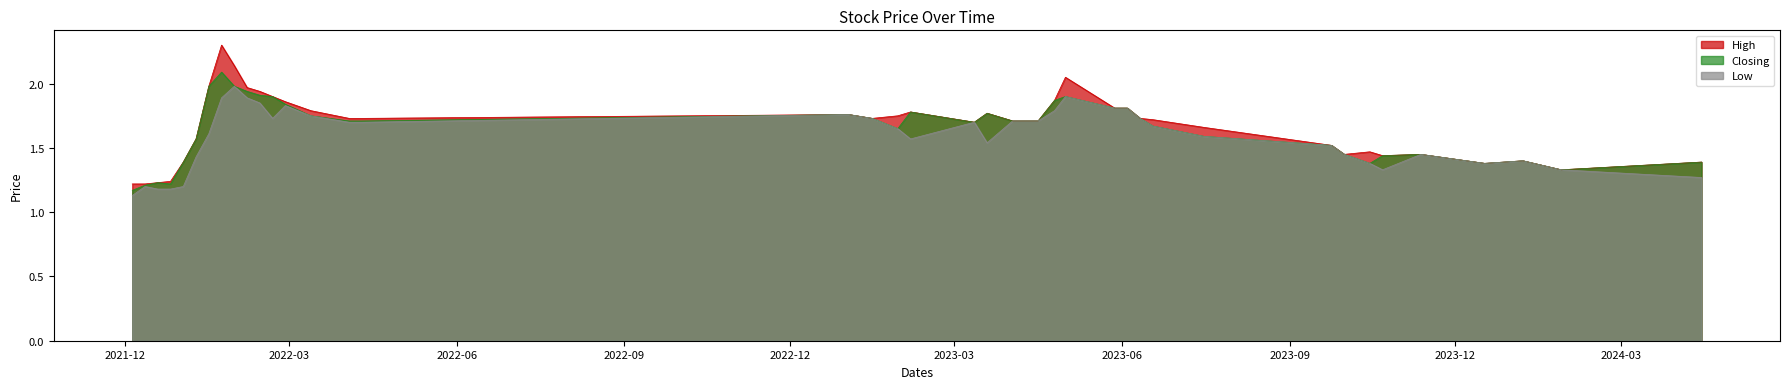

The High series shows 1.9 at 13/02/2022. True or false?

True